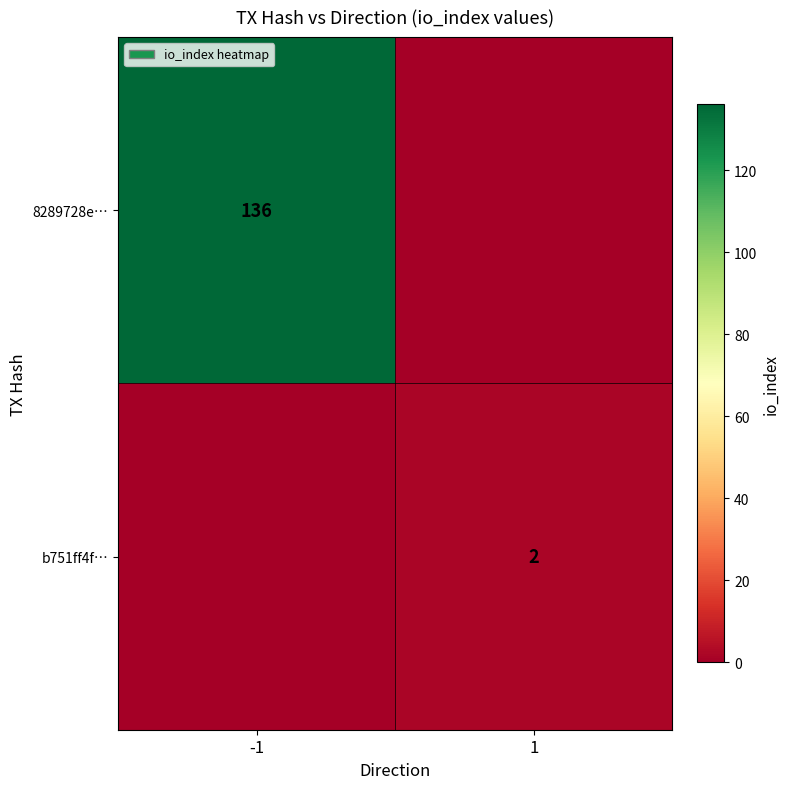

True or false: 8289728e… has a value of 136 at -1.

True